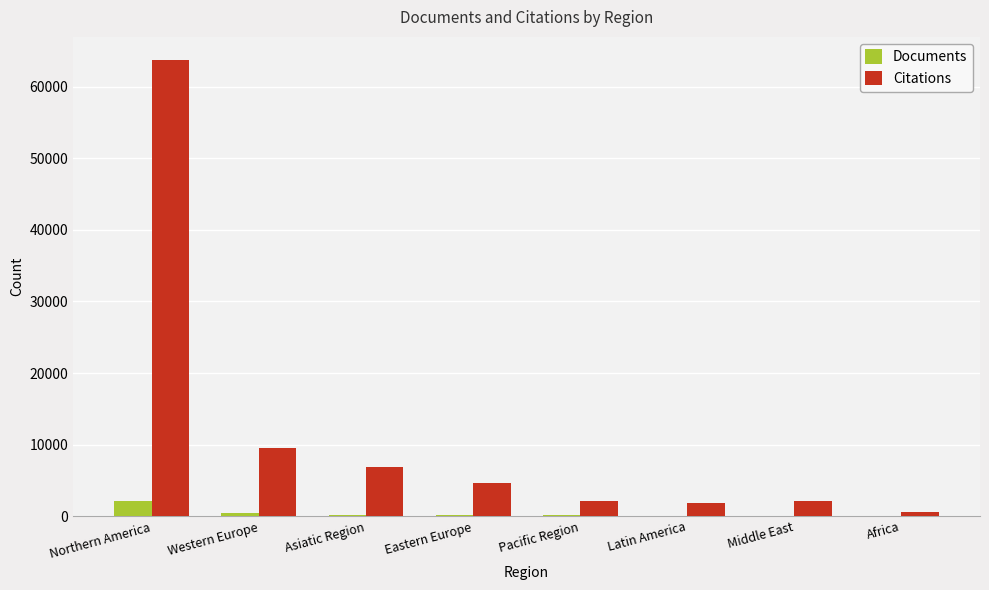

Between Northern America and Middle East, which series saw the biggest shift?

Citations